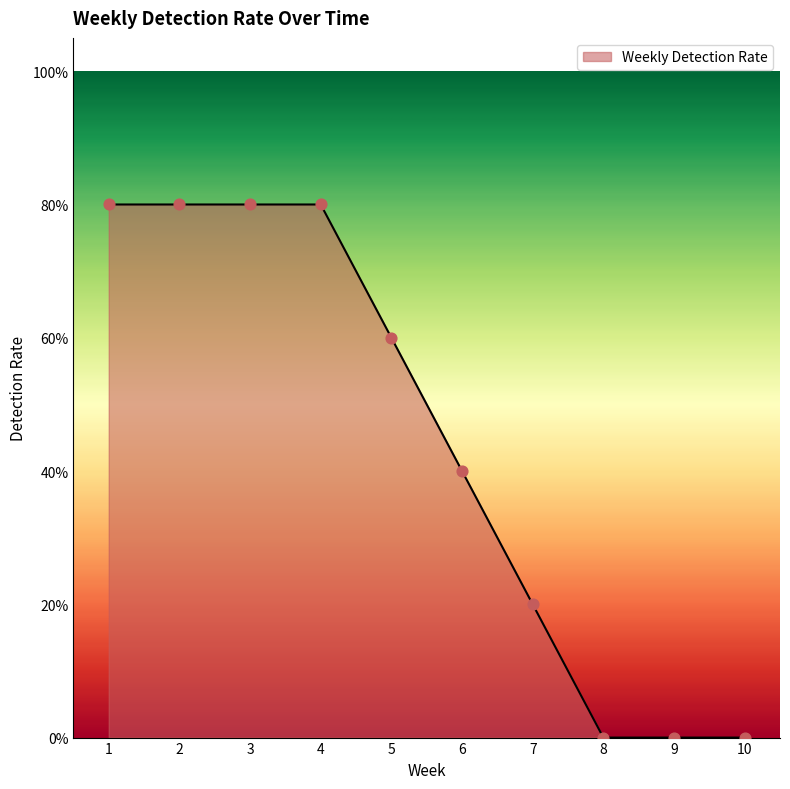

What is the change in value from 6 to 9?

-40